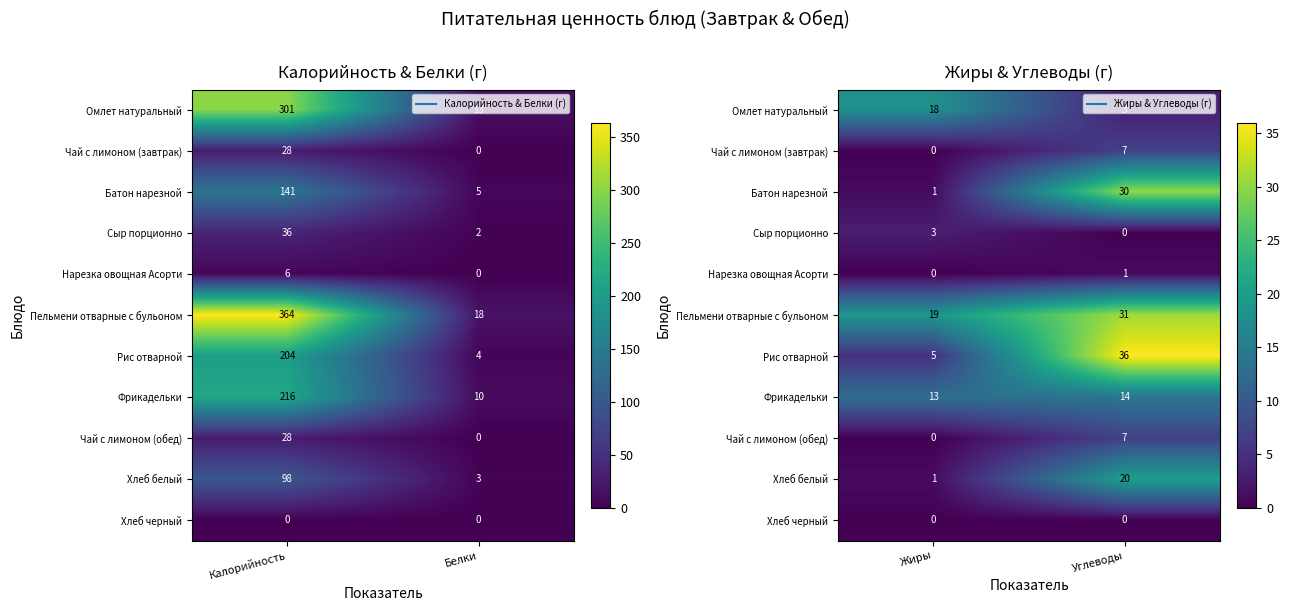

How many data points in Пельмени отварные с бульоном are less than 31?

1